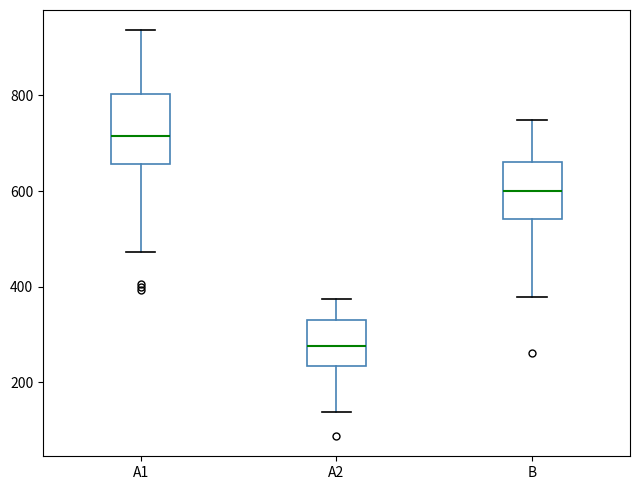

Reading left to right, transcribe this box plot: for each box, give where its median line is, the range the box spans, and where its two whiskers end, as read against the y-axis. The values are not printed on the chart, so give them approximately, as read against the axis.

A1: median 720, box 660 to 800, whiskers 480 to 940
A2: median 280, box 240 to 340, whiskers 140 to 380
B: median 600, box 540 to 660, whiskers 380 to 740